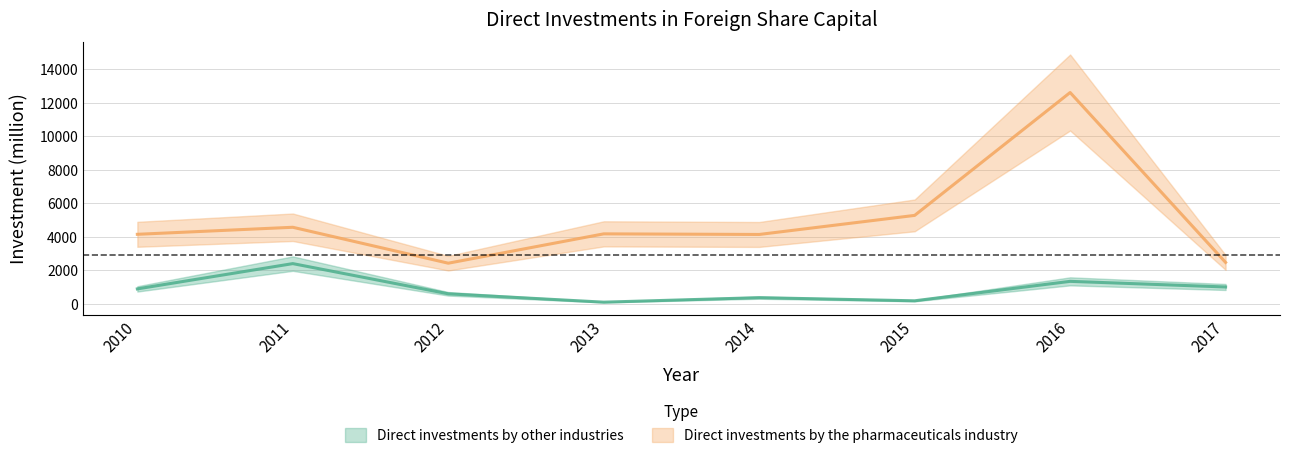

List the series in order of their overall mean, lowest first.

Direct investments by other industries, Direct investments by the pharmaceuticals industry